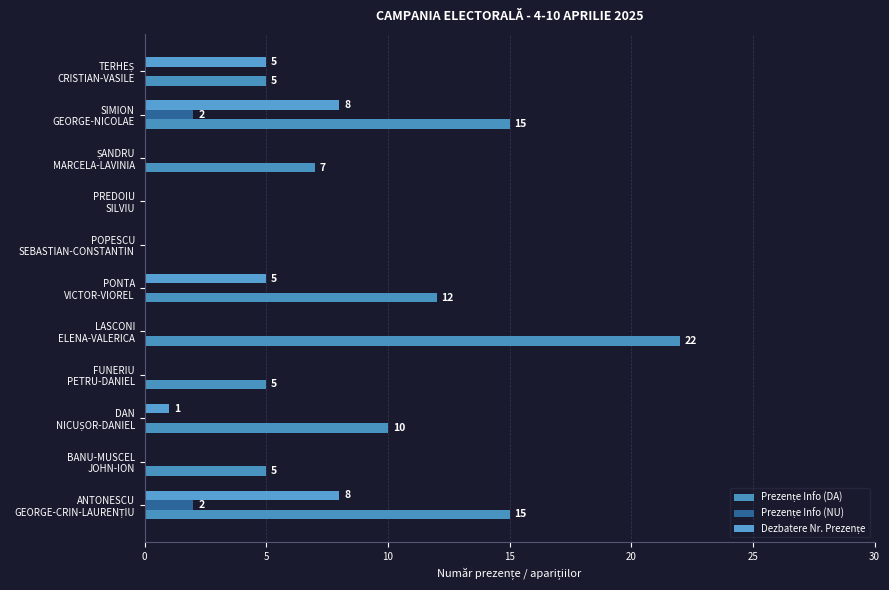

Rank the series by their average value, from lowest to highest.

Prezențe Info (NU), Dezbatere Nr. Prezențe, Prezențe Info (DA)